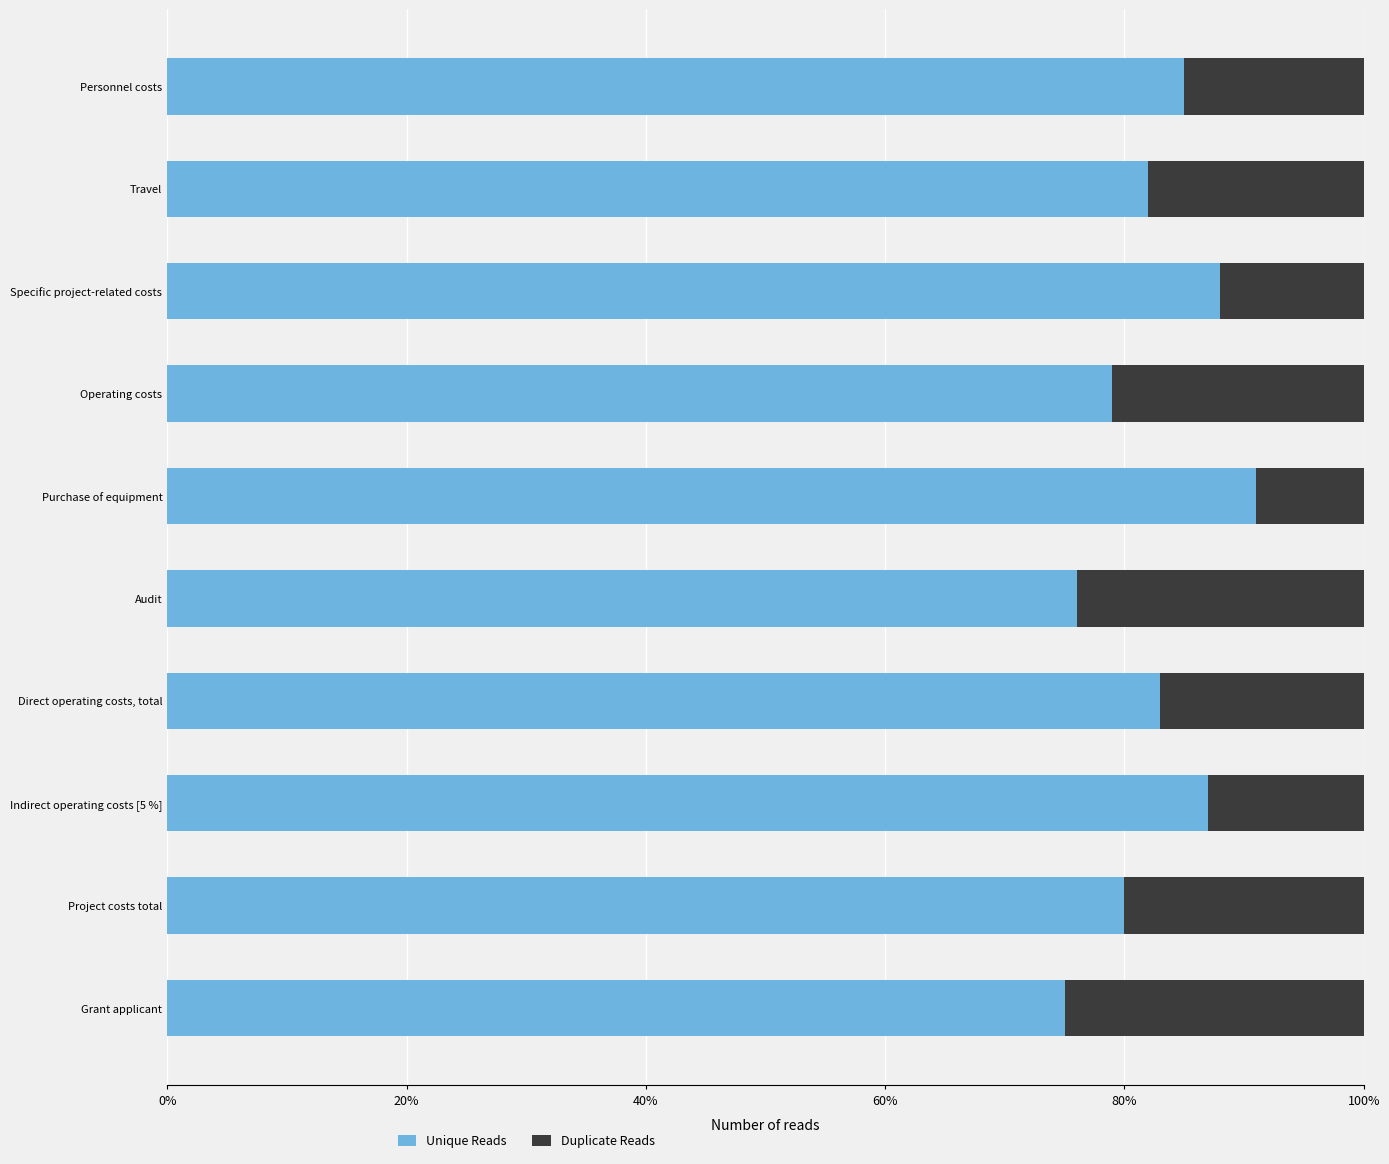

Which series has the largest total across all categories?

Unique Reads